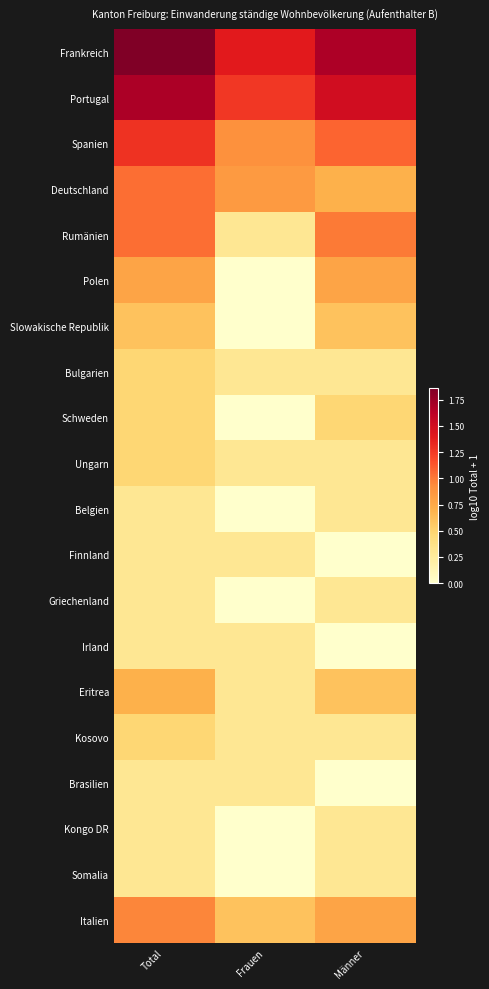

At which category does the chart reach its minimum across all series?

Frauen